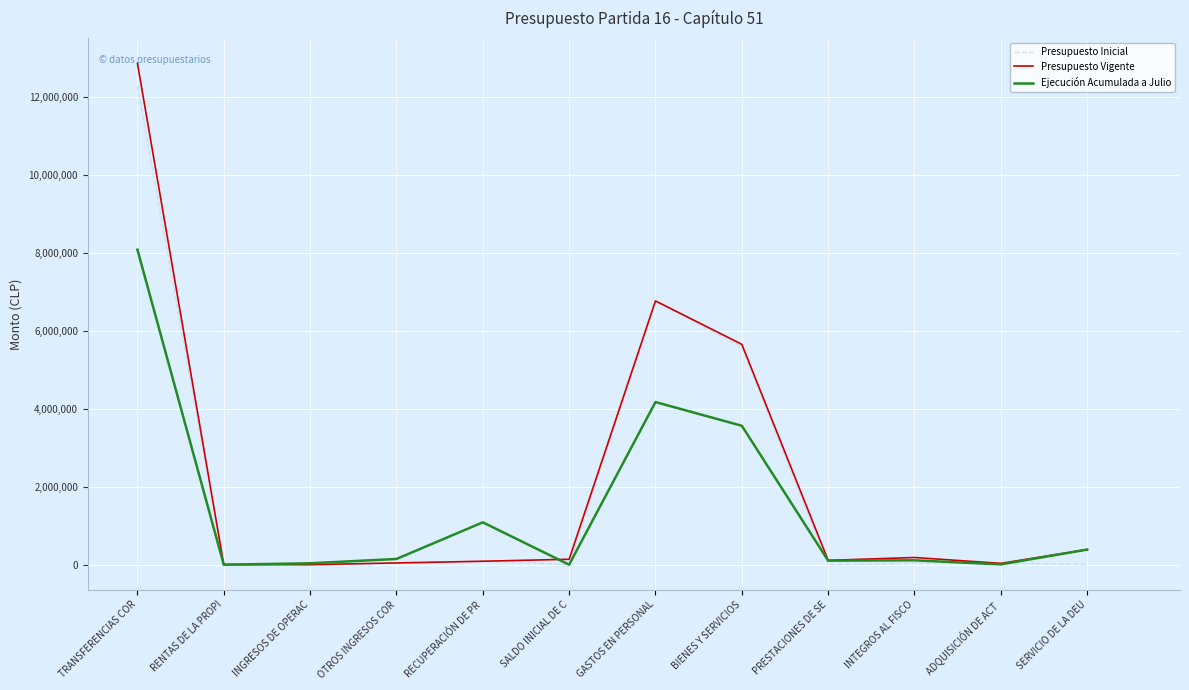

What value does the Presupuesto Inicial series have at ADQUISICIÓN DE ACT, to the nearest 100?

33800